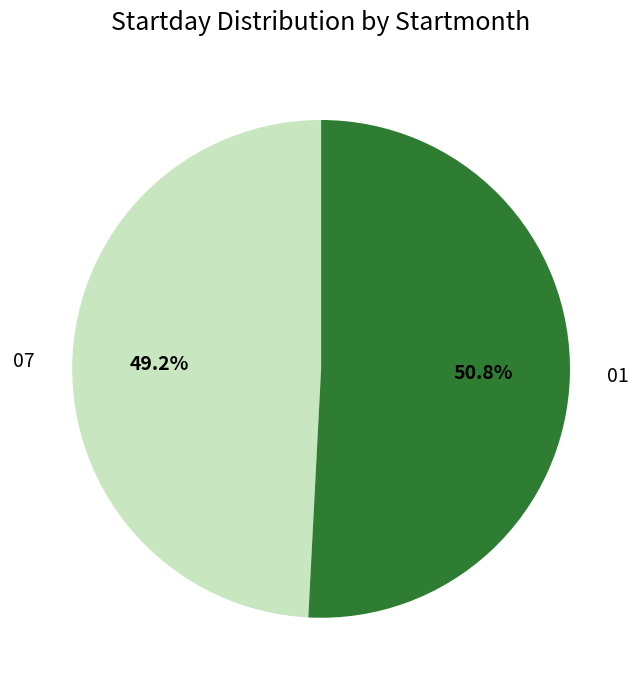

How many segments does this pie chart have?

2